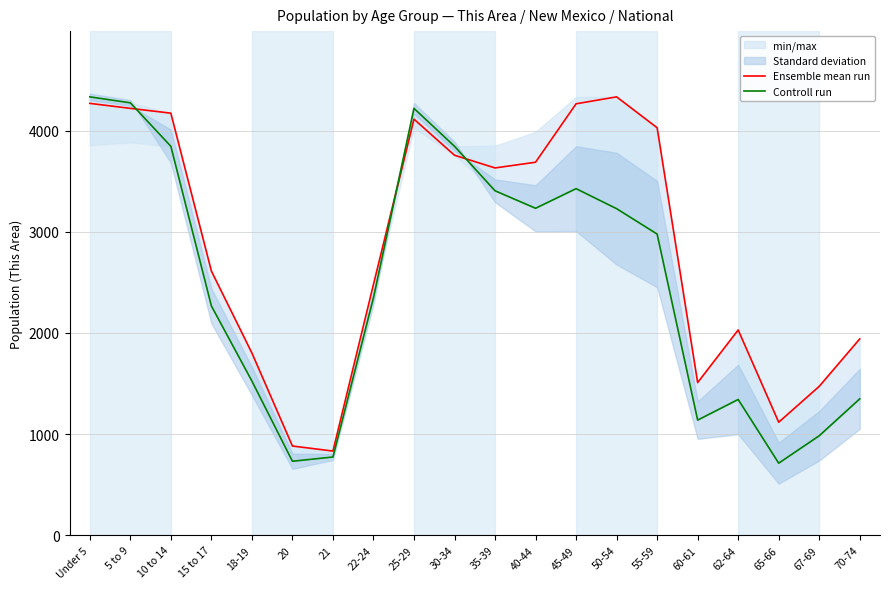

What are all the series names shown in the legend?

Ensemble mean run, Controll run